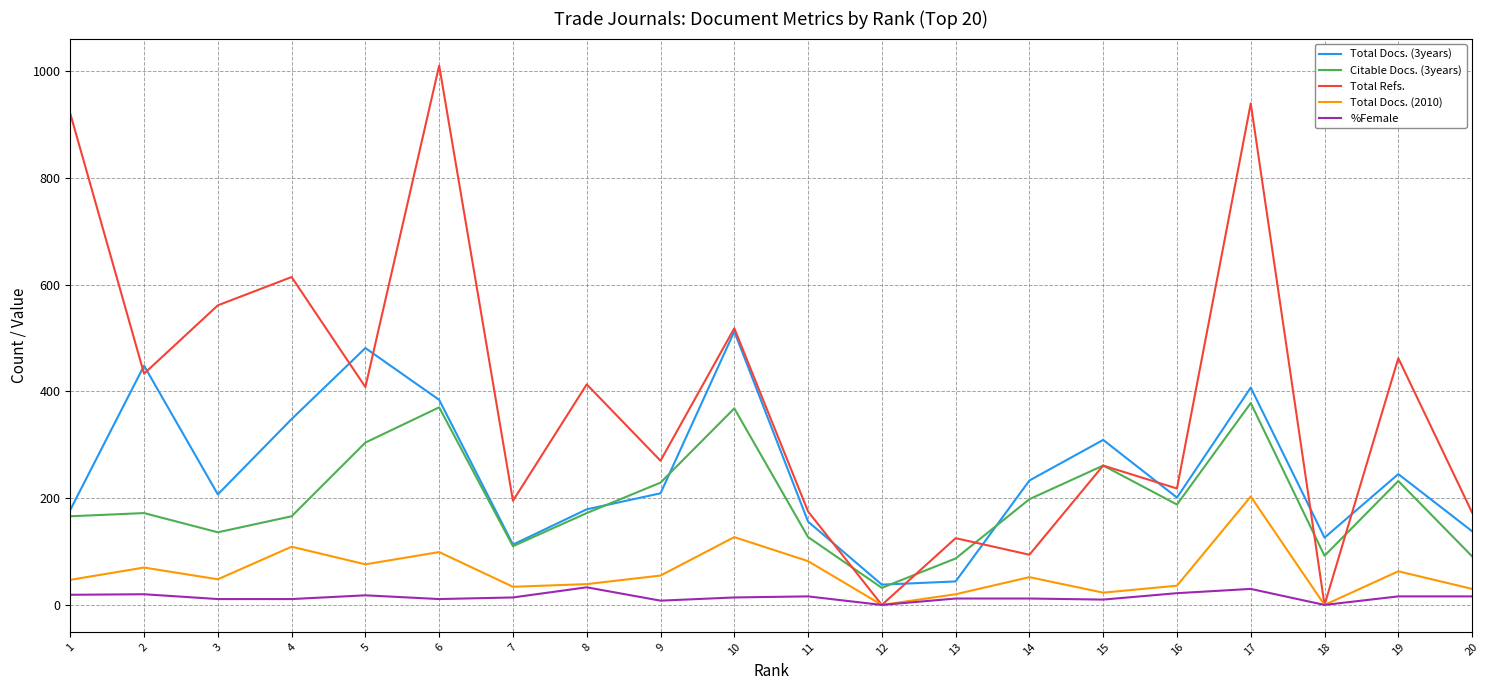

Between which two adjacent categories do Total Refs. and Total Docs. (3years) first intersect?

1 and 2